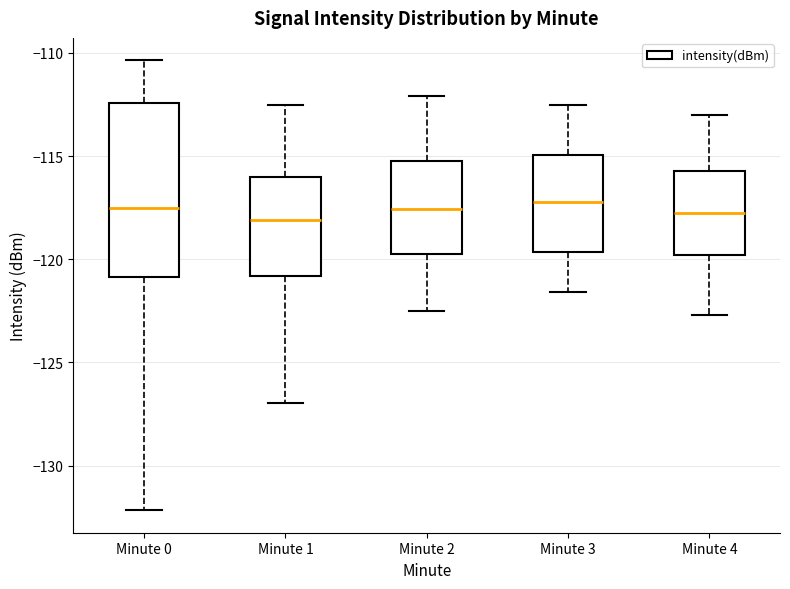

Where does the upper whisker of the box for Minute 2 end on the y-axis? The values are not printed on the chart, so give them approximately, as read against the axis.

-112.0